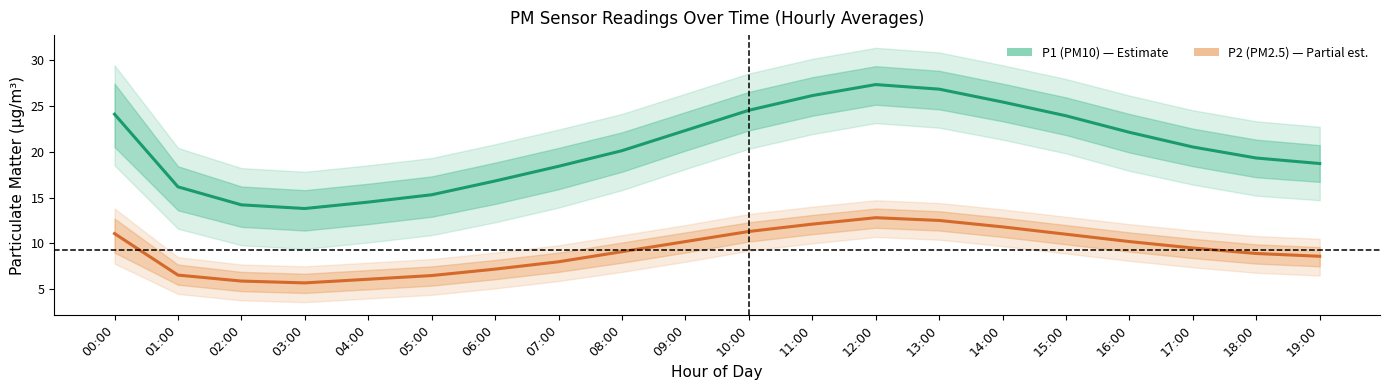

List the series in order of their peak value, lowest first.

P2 (PM2.5), P1 (PM10)